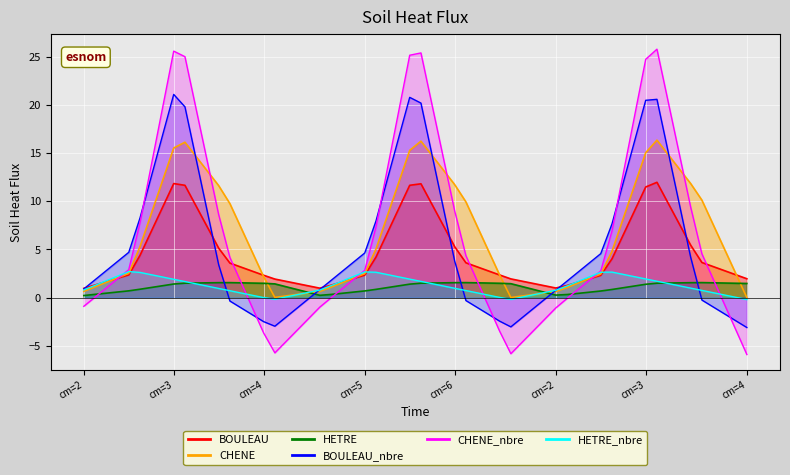

True or false: BOULEAU and HETRE intersect in this chart.

False